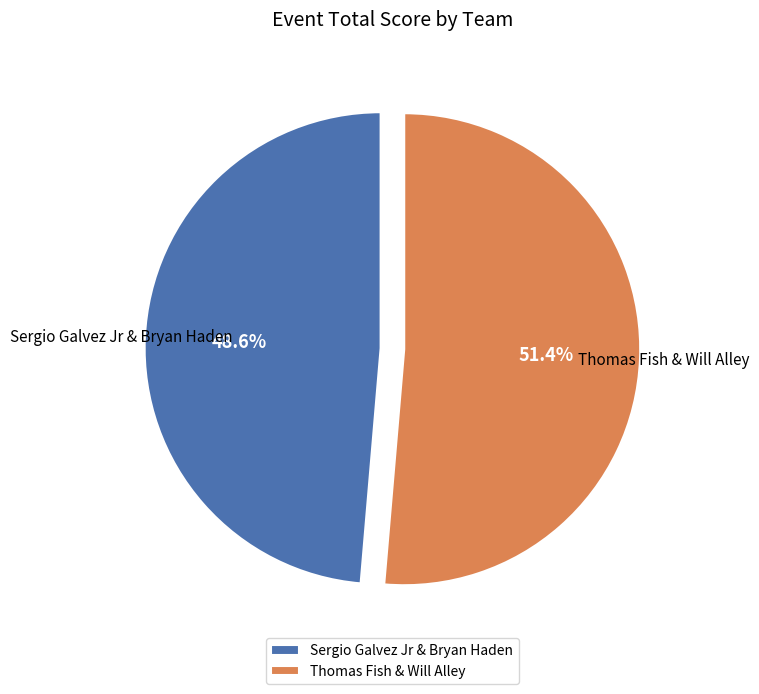

Count the number of slices in the pie.

2